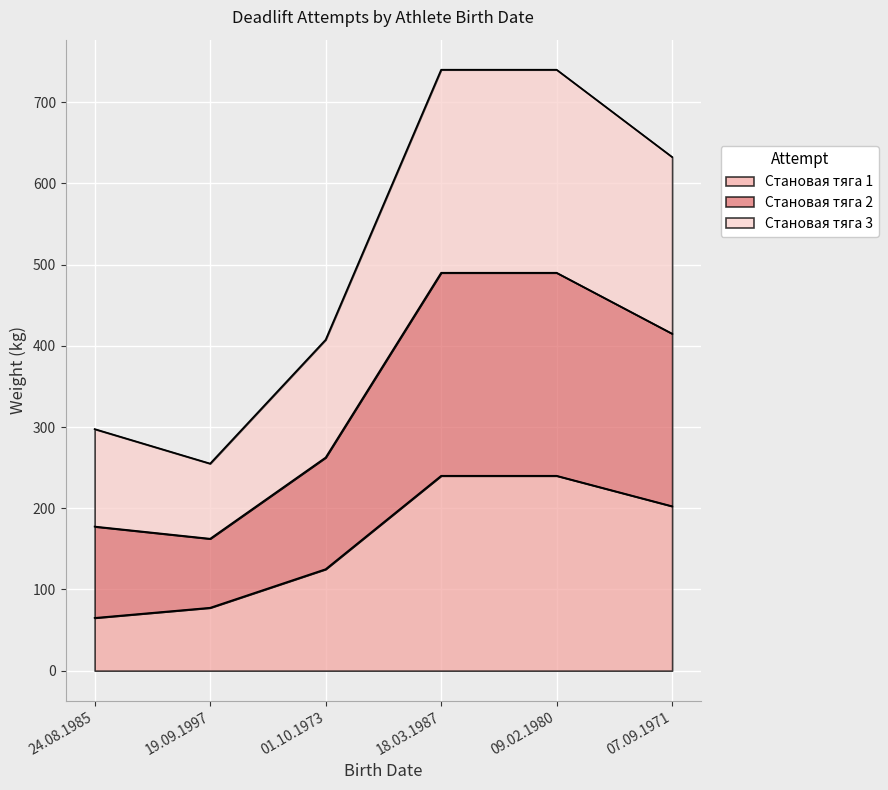

The value of Становая тяга 1 at 18.03.1987 is 240.0. True or false?

True